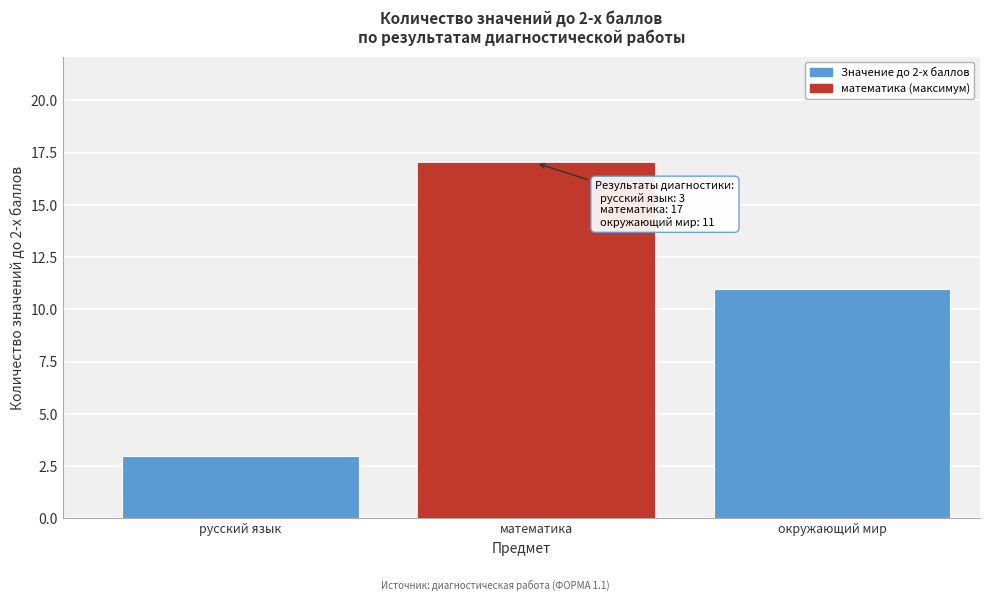

Reading left to right, extract all data points from this chart.

русский язык=3	математика=17	окружающий мир=11